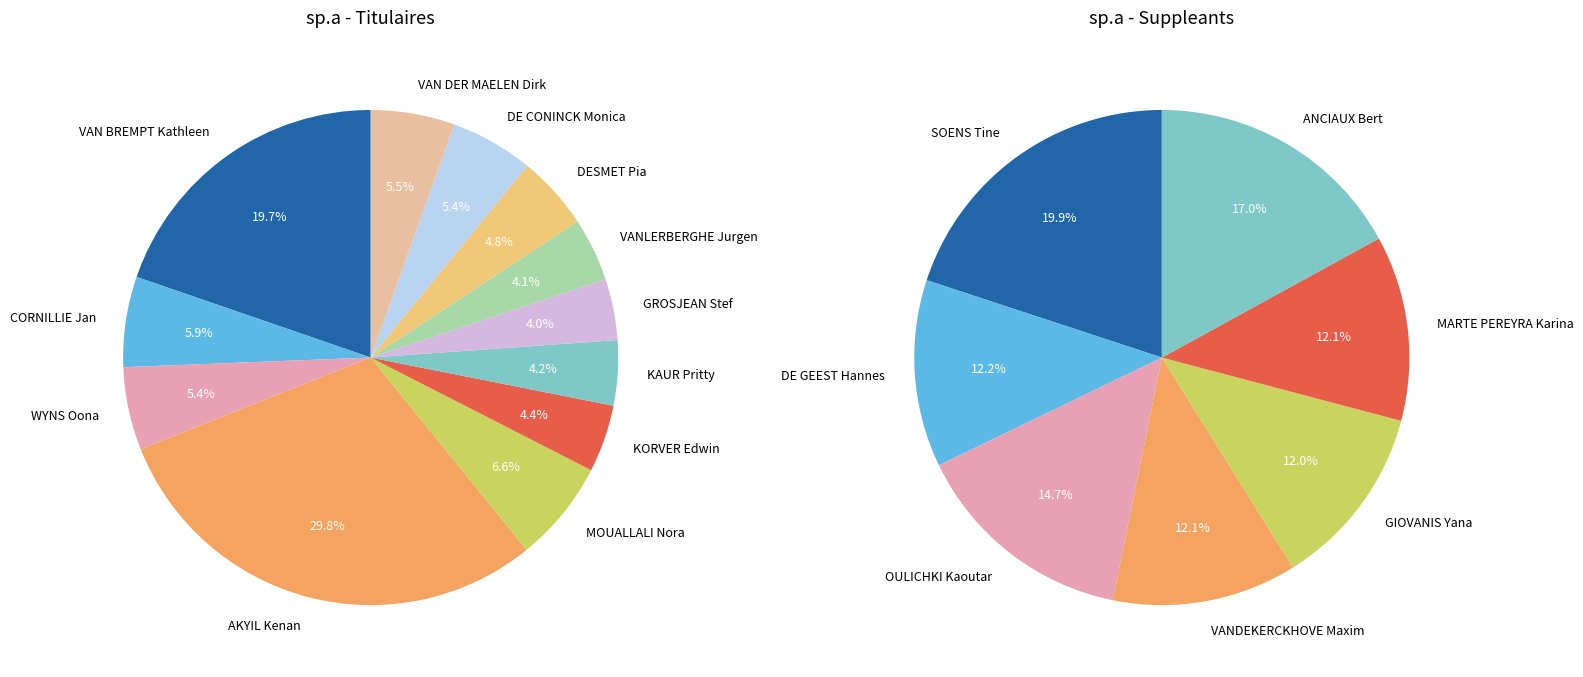

Between 1 and 7, which is larger?

1